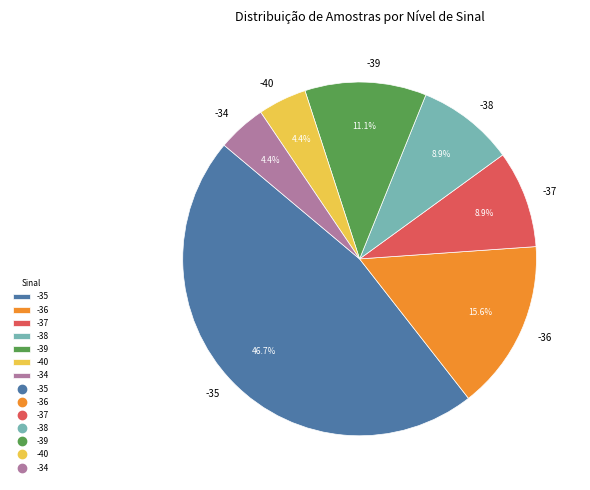

Which category has the biggest portion of the pie?

-35